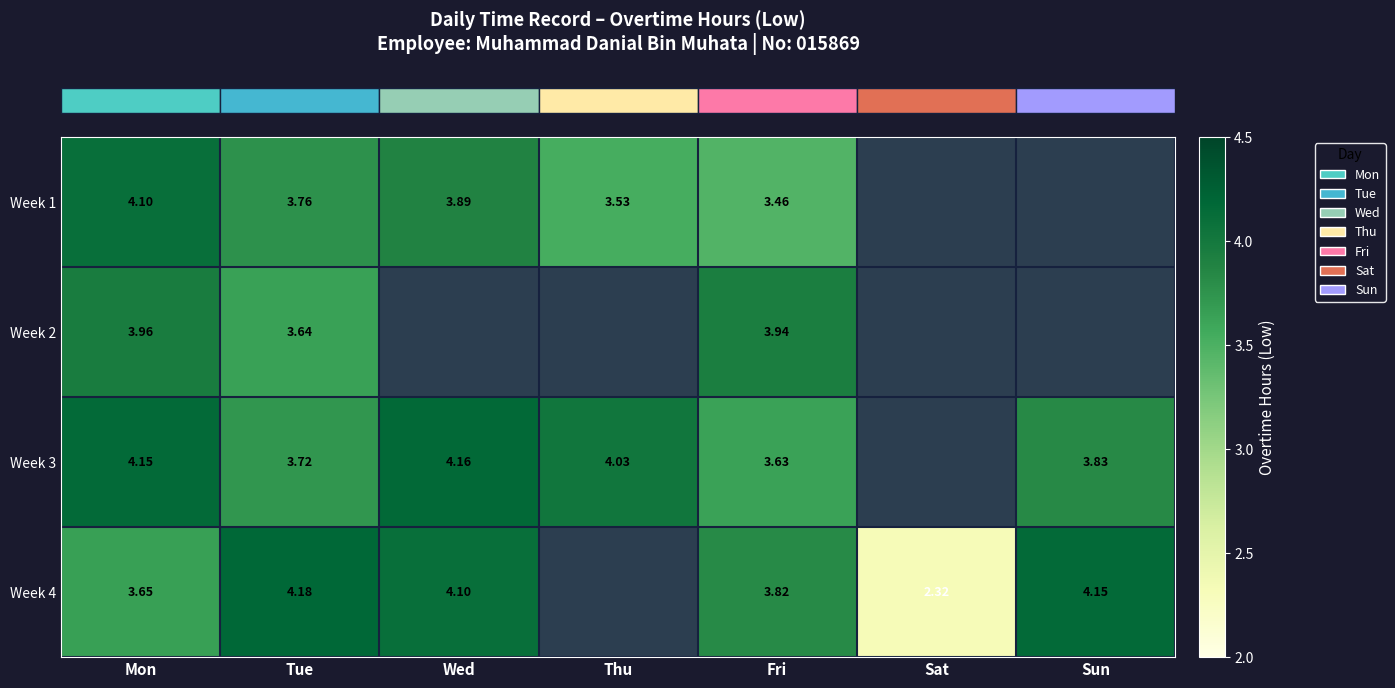

What is the minimum value shown in the chart?

2.3